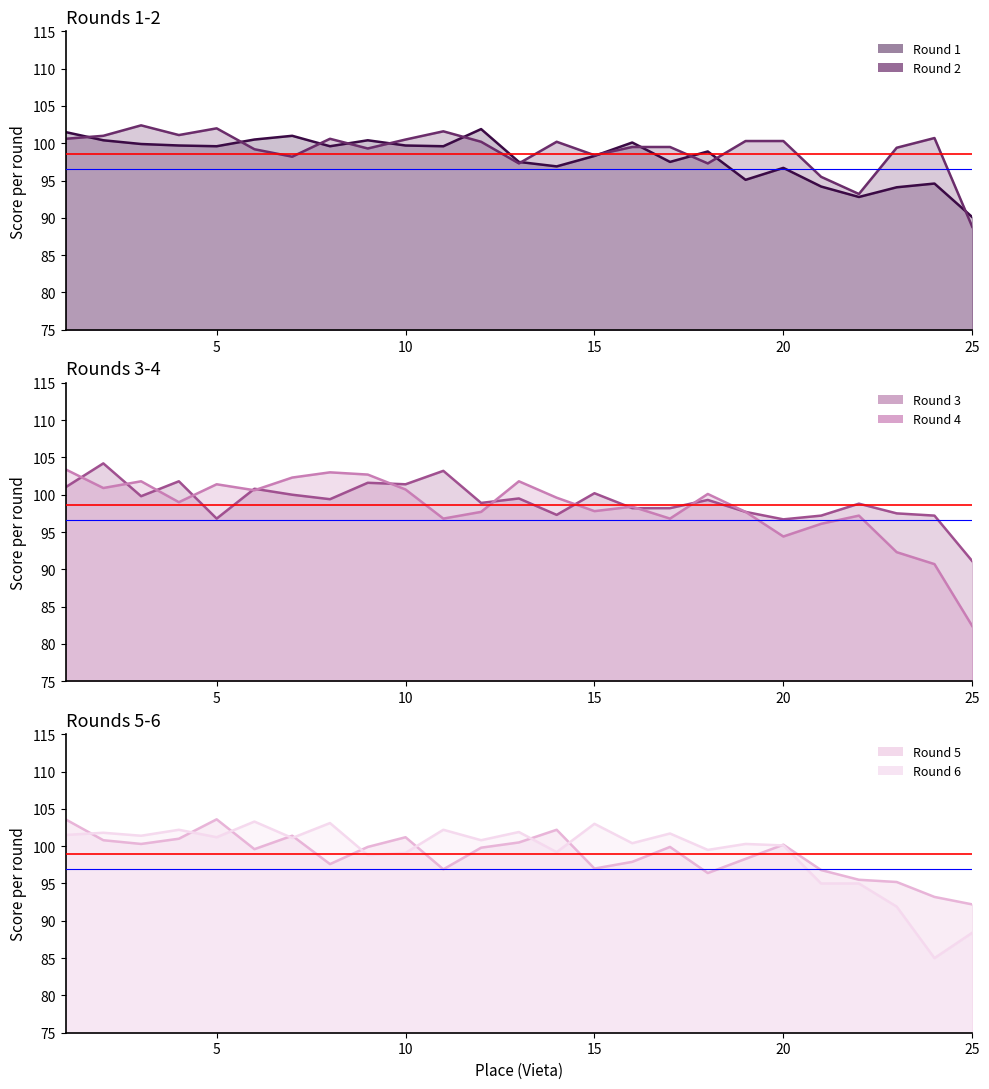

Where is Round 4 nearest to the value 92?

23